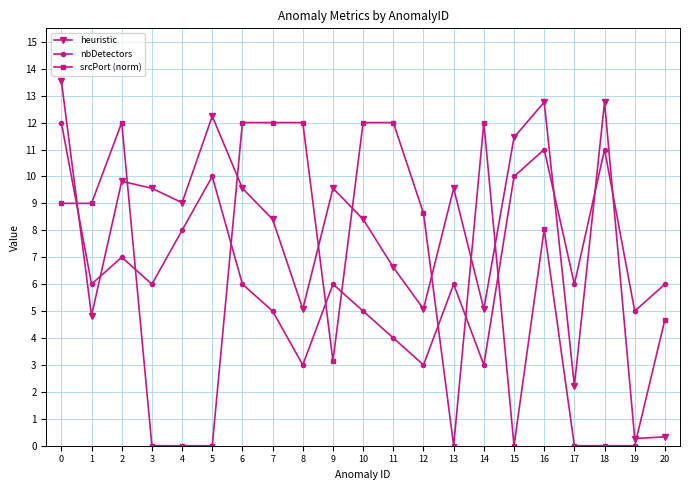

The heuristic series shows 9.6 at 3. True or false?

True